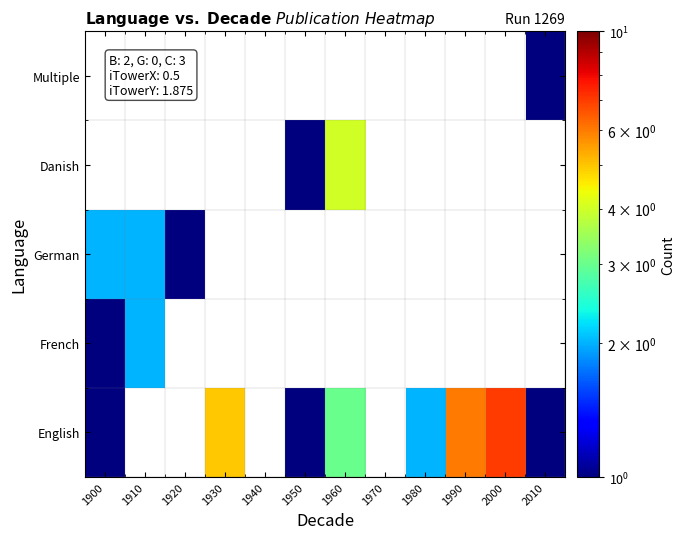

List the series in order of their overall mean, highest first.

English, French, German, Danish, Multiple